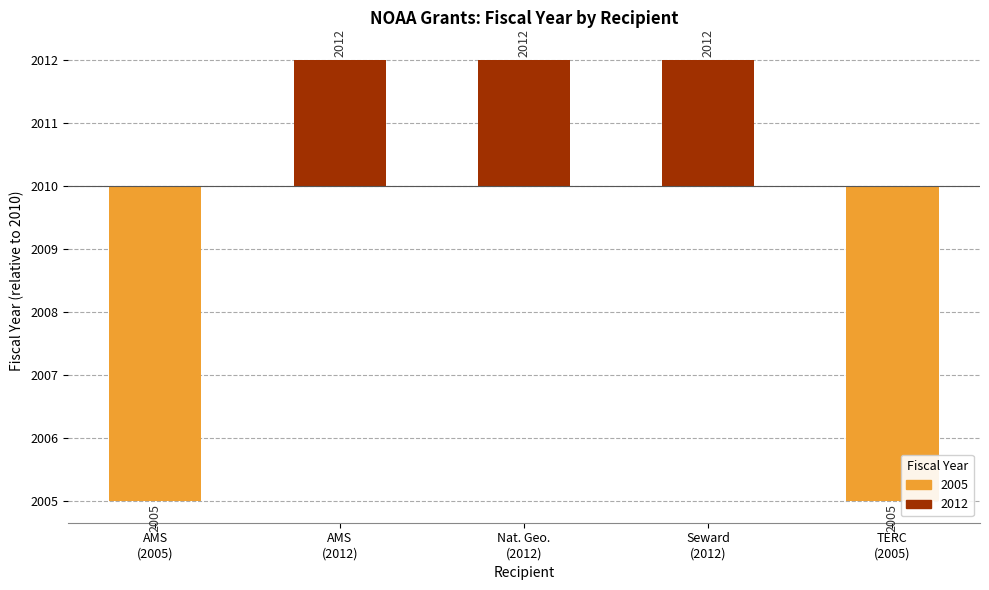

What is the difference between the maximum and second lowest values?

7